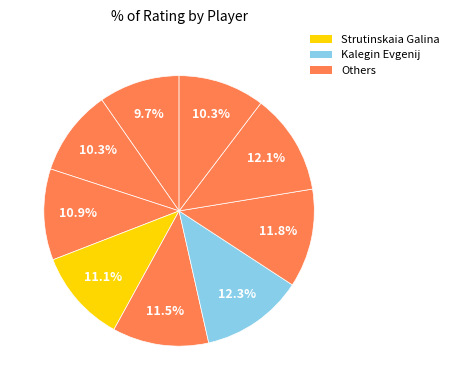

How many slices are in this pie chart?

9